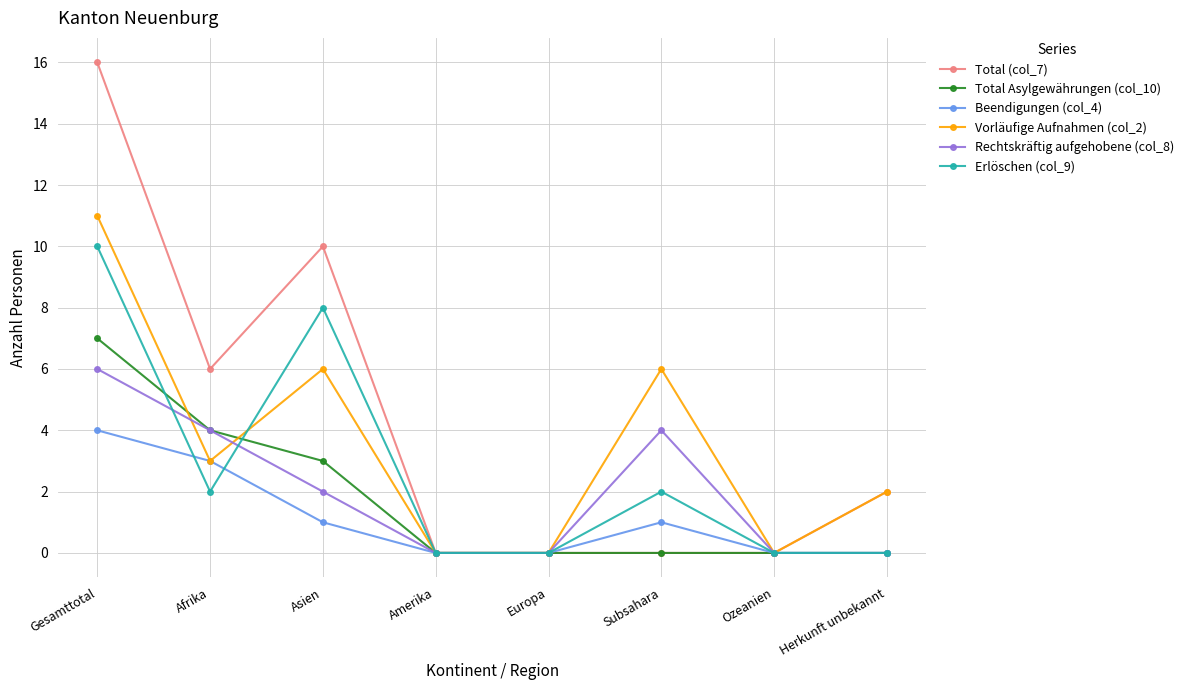

What is the sum of all Rechtskräftig aufgehobene (col_8) values?

16